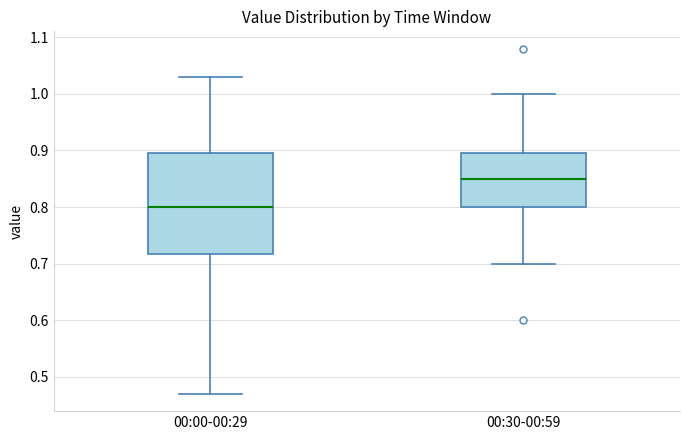

Where is the lower edge of the box for 00:30-00:59 on the y-axis? The values are not printed on the chart, so give them approximately, as read against the axis.

0.80